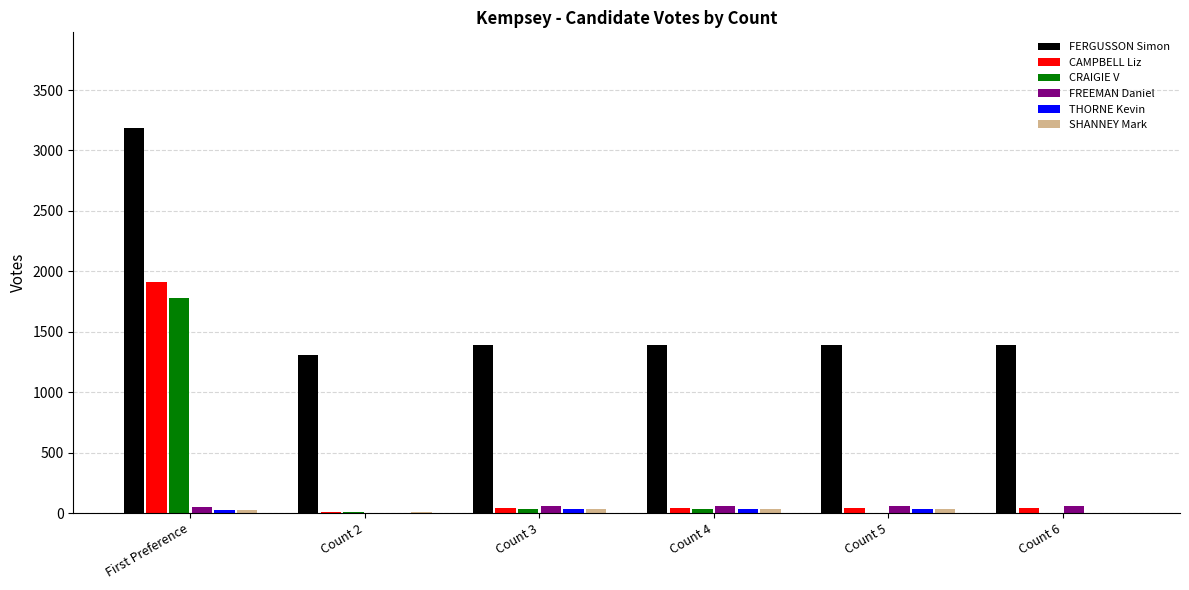

Where does the CRAIGIE V series first go above 31?

First Preference